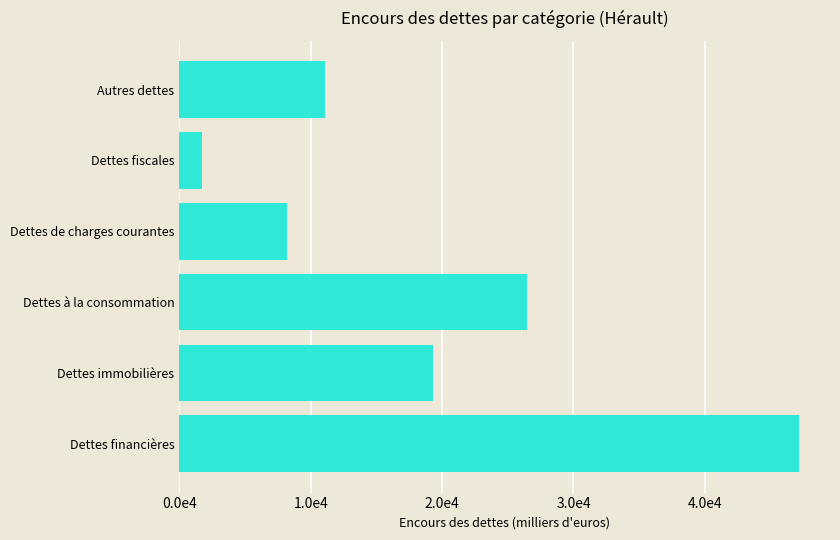

Does the chart contain any negative values?

No